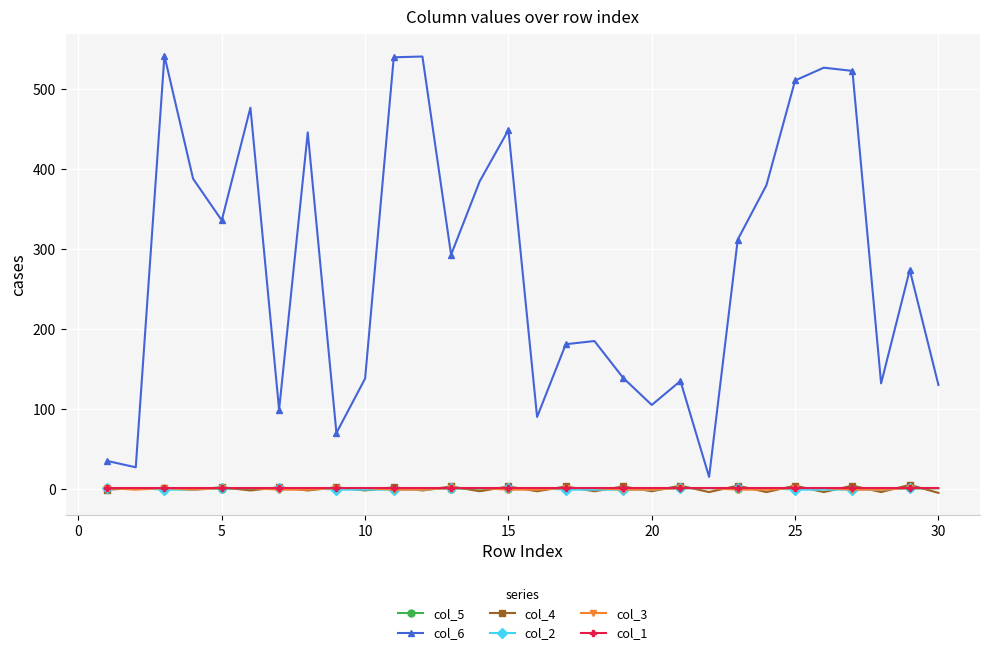

What is the greatest value displayed?

542.0